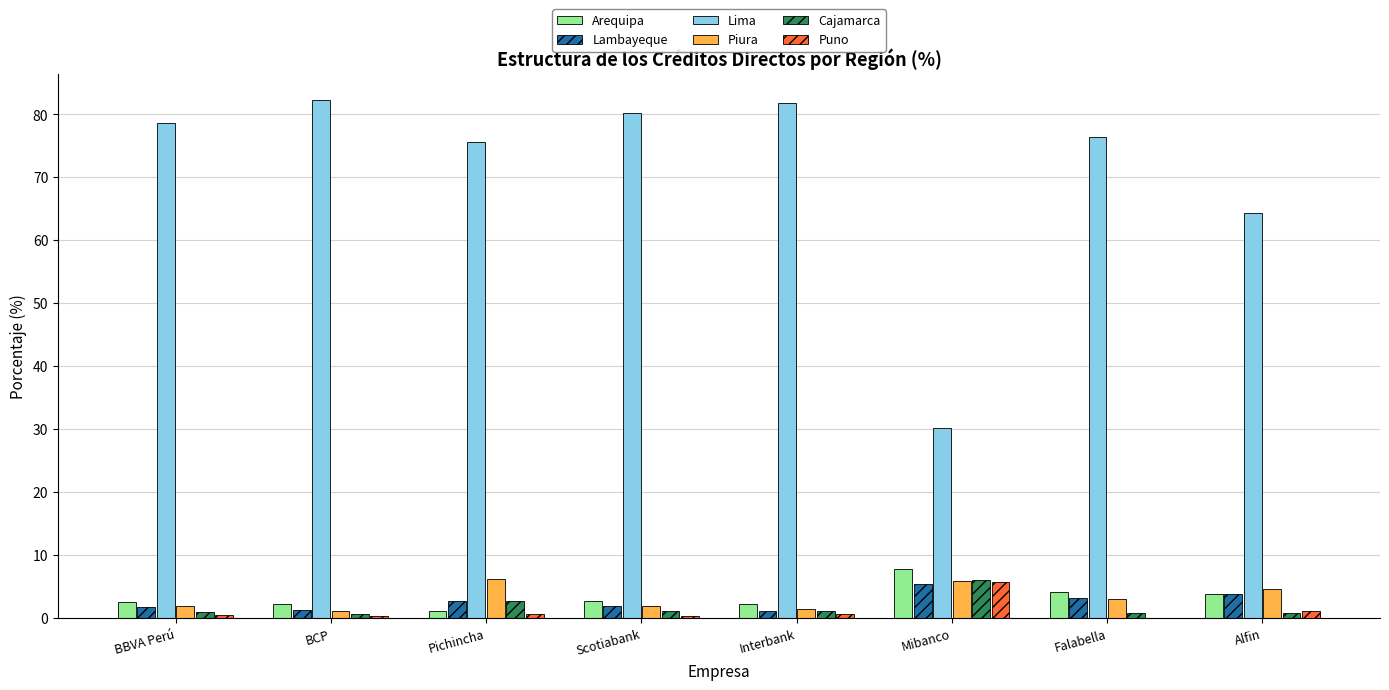

What is the total value across all series at Mibanco?

61.0